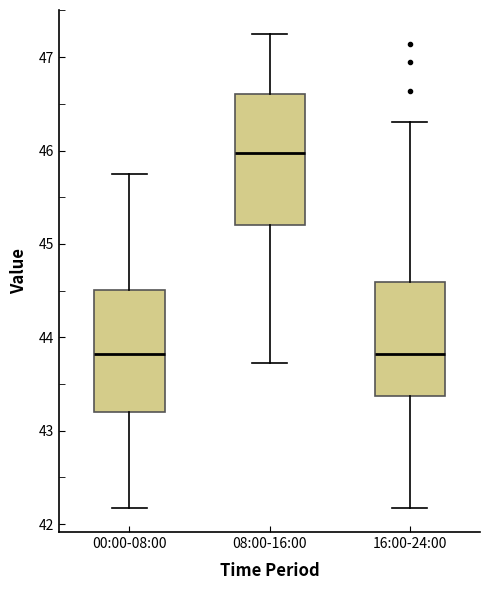

Reading left to right, read every box against the y-axis: the position of its median line, the range the box covers, and the ends of its whiskers. The values are not printed on the chart, so give them approximately, as read against the axis.

00:00-08:00: median 43.8, box 43.2 to 44.5, whiskers 42.2 to 45.8
08:00-16:00: median 46.0, box 45.2 to 46.6, whiskers 43.7 to 47.3
16:00-24:00: median 43.8, box 43.4 to 44.6, whiskers 42.2 to 46.3